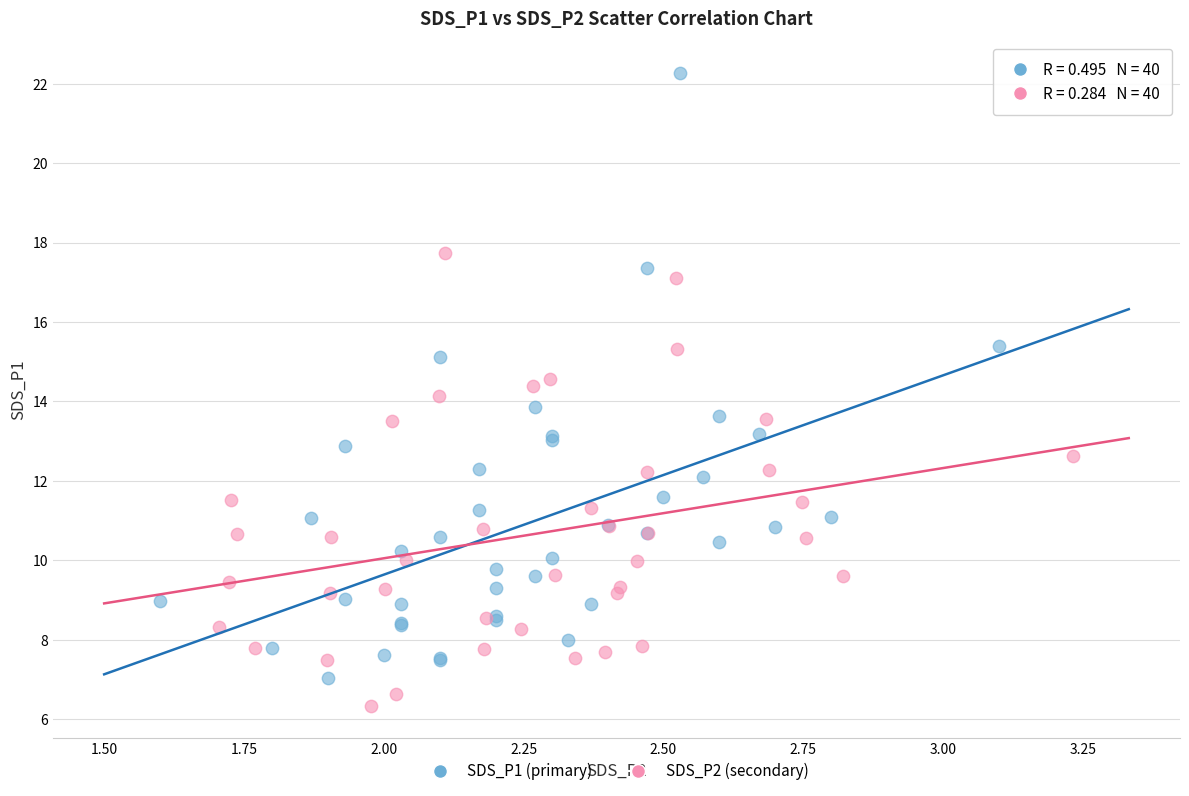

Which series reaches the maximum Y coordinate?

SDS_P1 (primary)